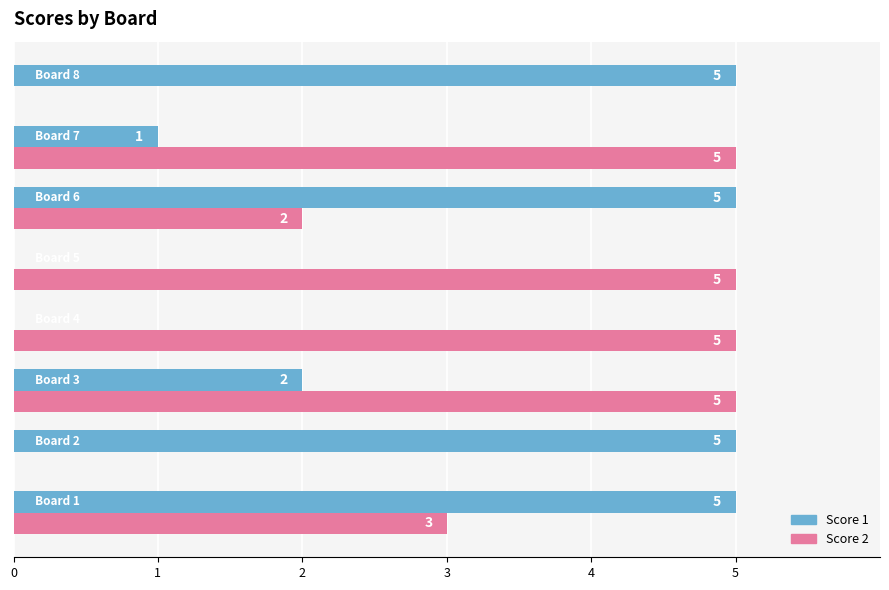

True or false: Score 1 has a value of 8 at Board 6.

False